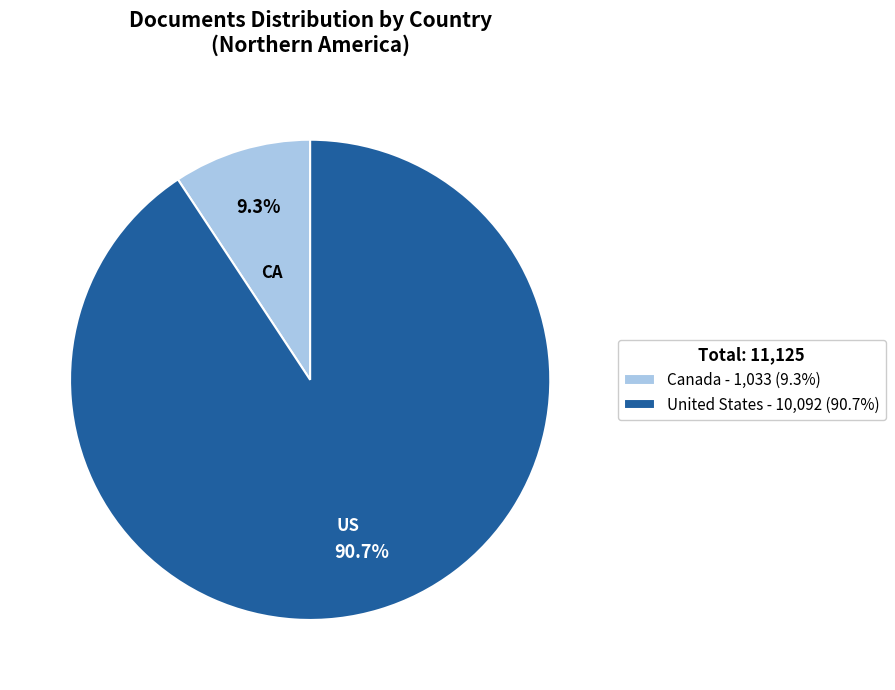

To the nearest percent, what is the average slice percentage?

50%